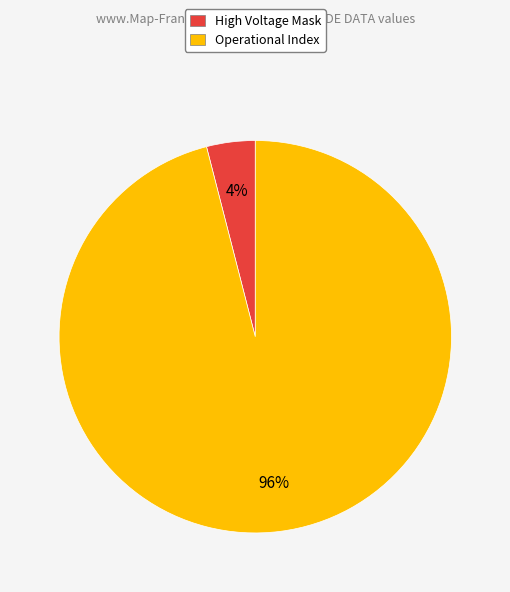

To the nearest percent, what is the combined percentage of High Voltage Mask and Operational Index?

100%